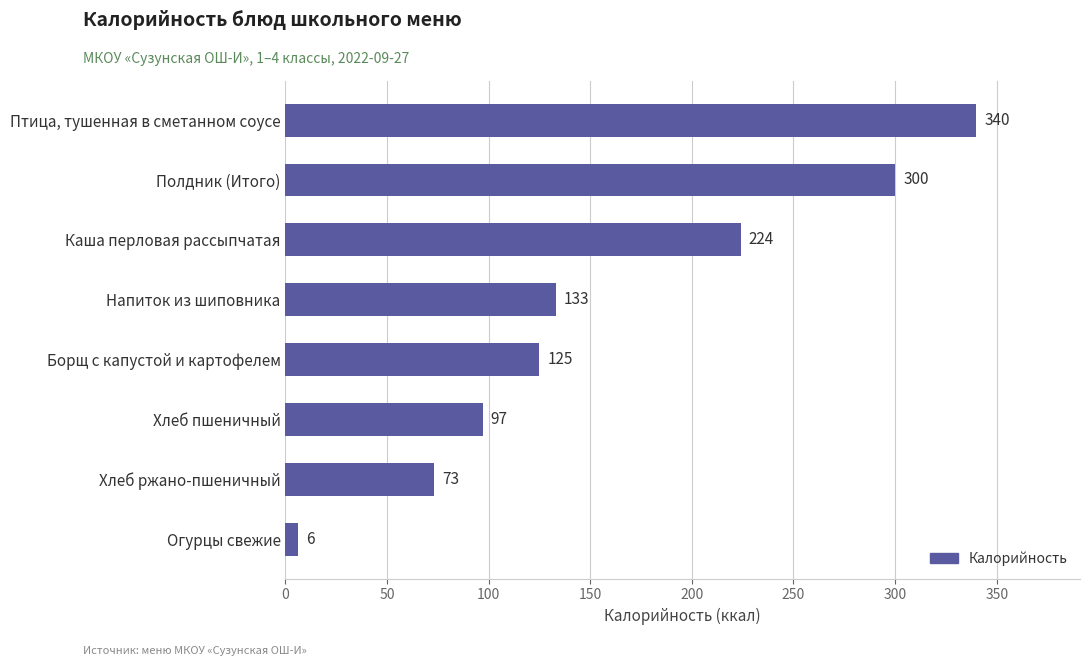

The chart shows a value of 209 at Напиток из шиповника. True or false?

False